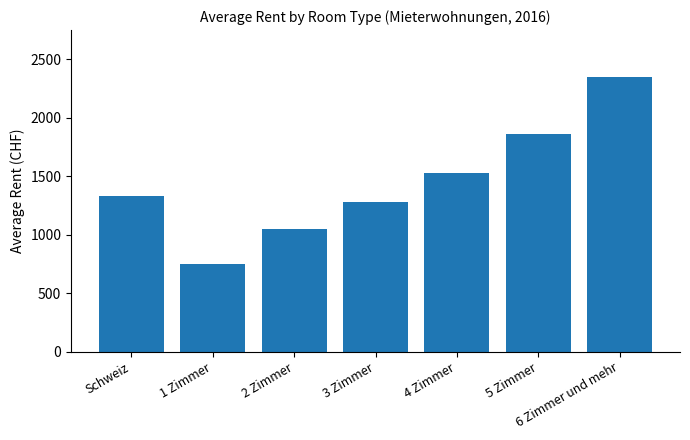

Rank the categories by value from lowest to highest.

1 Zimmer, 2 Zimmer, 3 Zimmer, Schweiz, 4 Zimmer, 5 Zimmer, 6 Zimmer und mehr